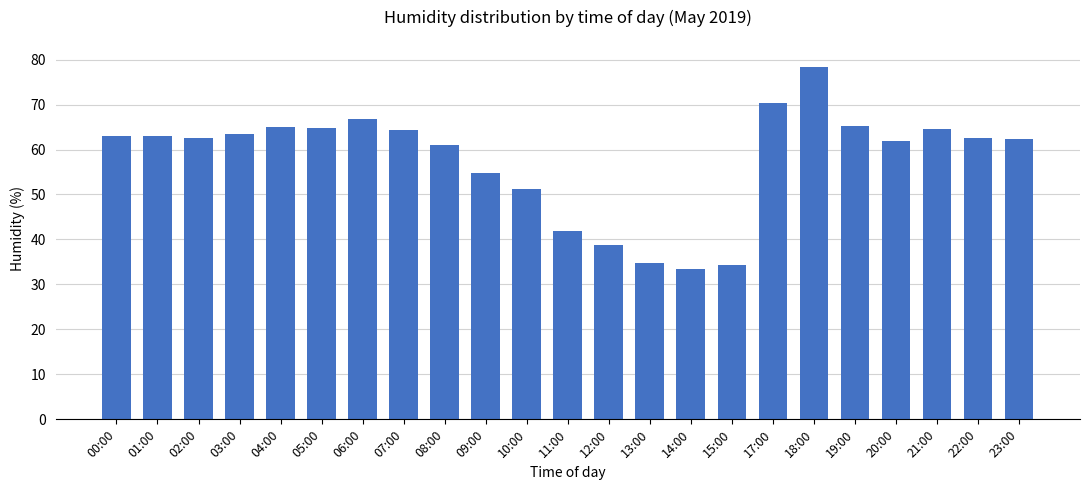

What is the difference between the values at 13:00 and 03:00?

28.8